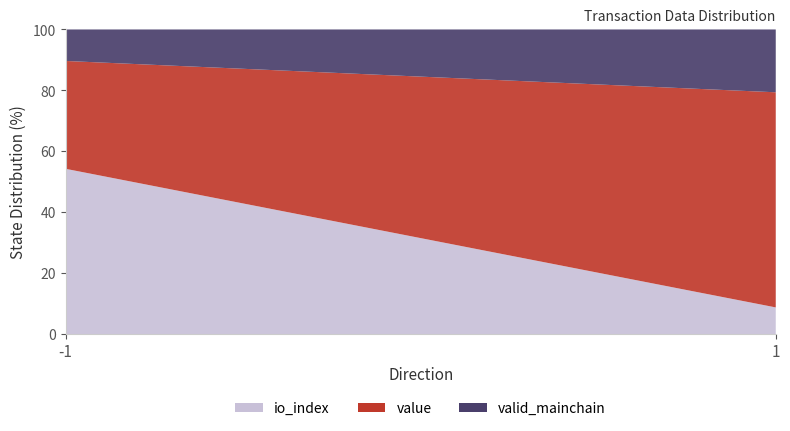

What is the total value across all series at 1?

100.0